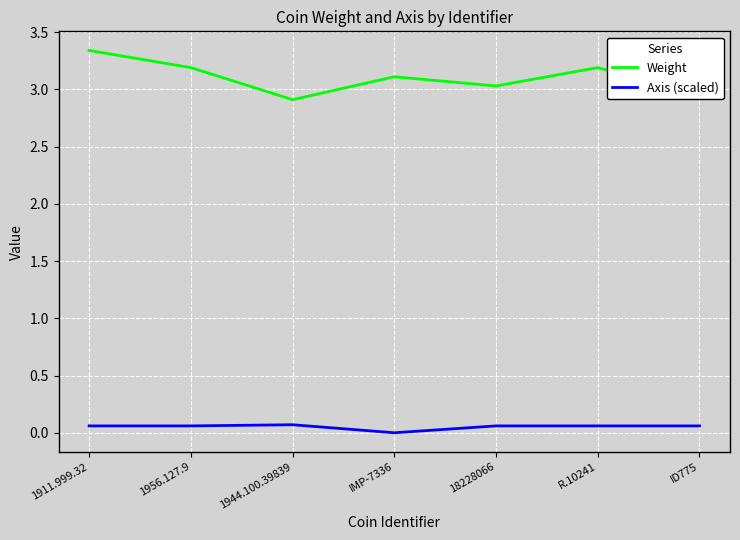

The Axis (scaled) series shows 0.1 at R.10241. True or false?

True